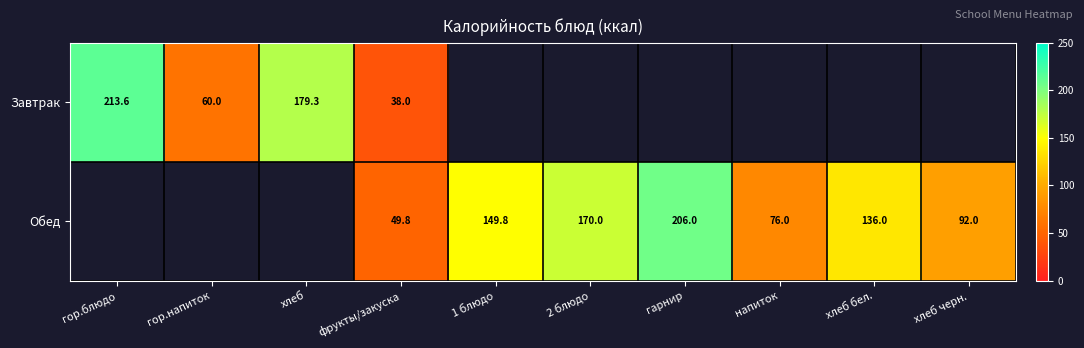

At which category is the sum across all series the highest?

фрукты/закуска